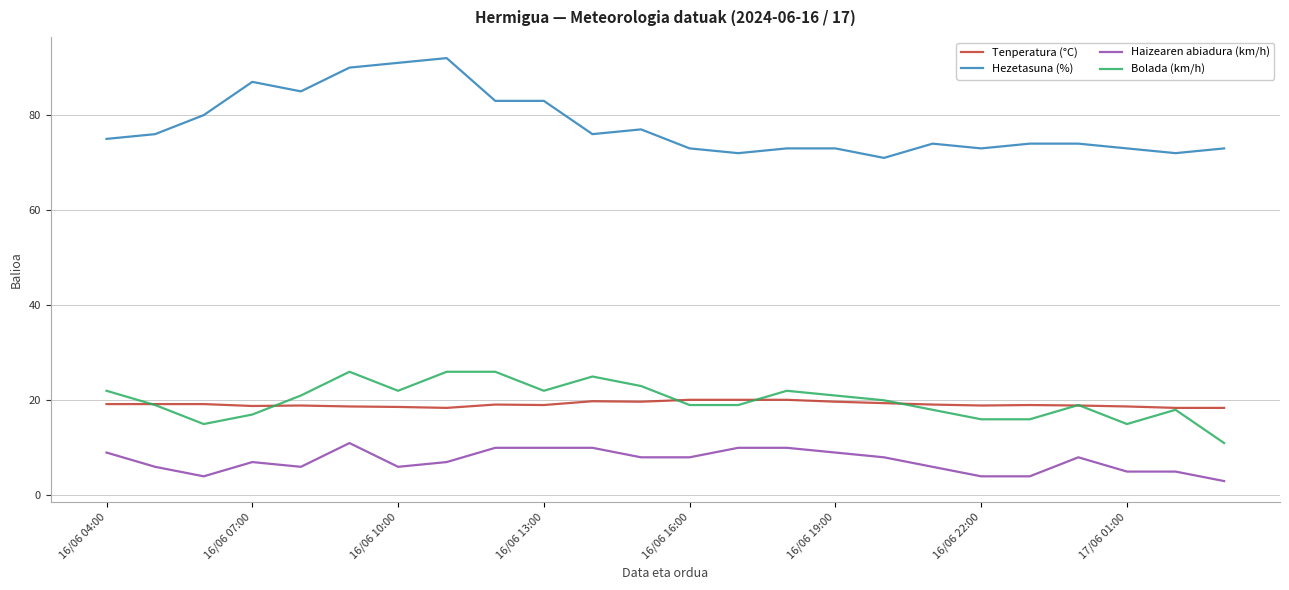

What is the minimum value for Bolada (km/h)?

11.0